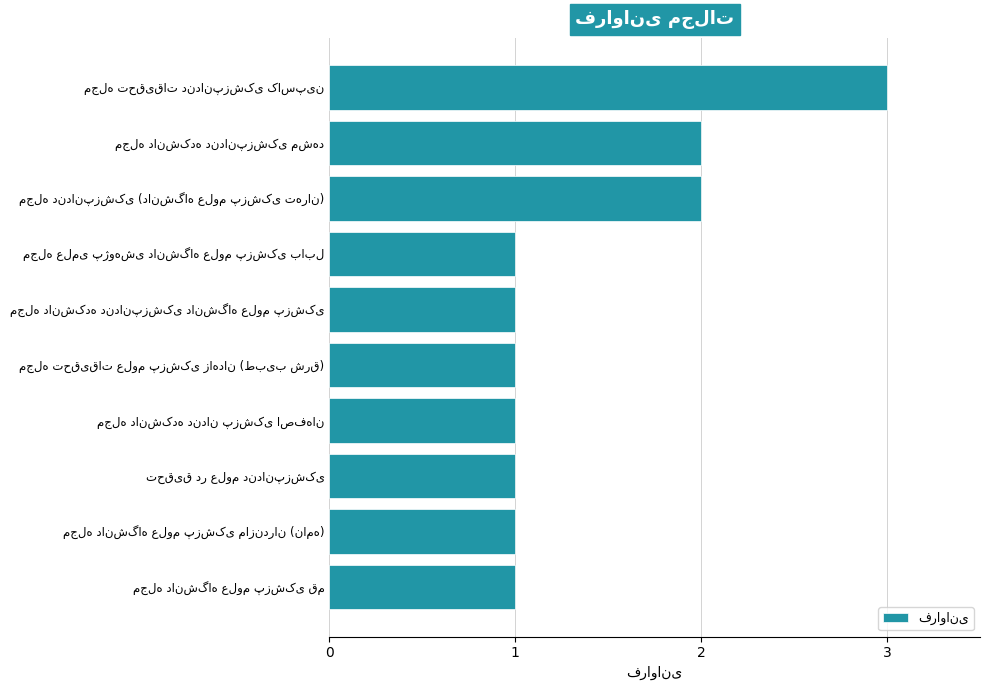

Reading bottom to top, what are all the values shown in this chart?

1	1	1	1	1	1	1	2	2	3